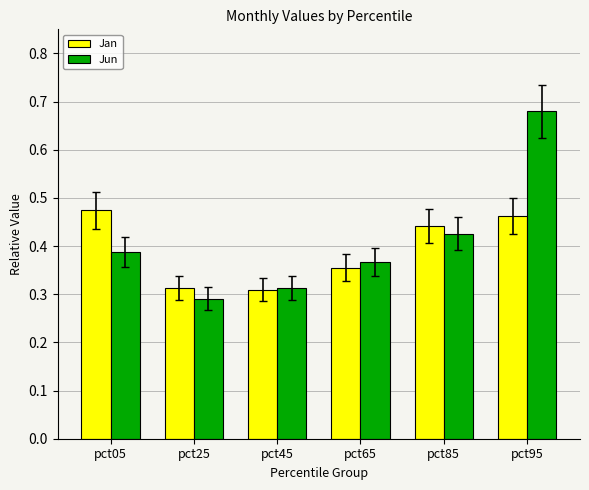

The value of Jun at pct05 is 0.5. True or false?

False